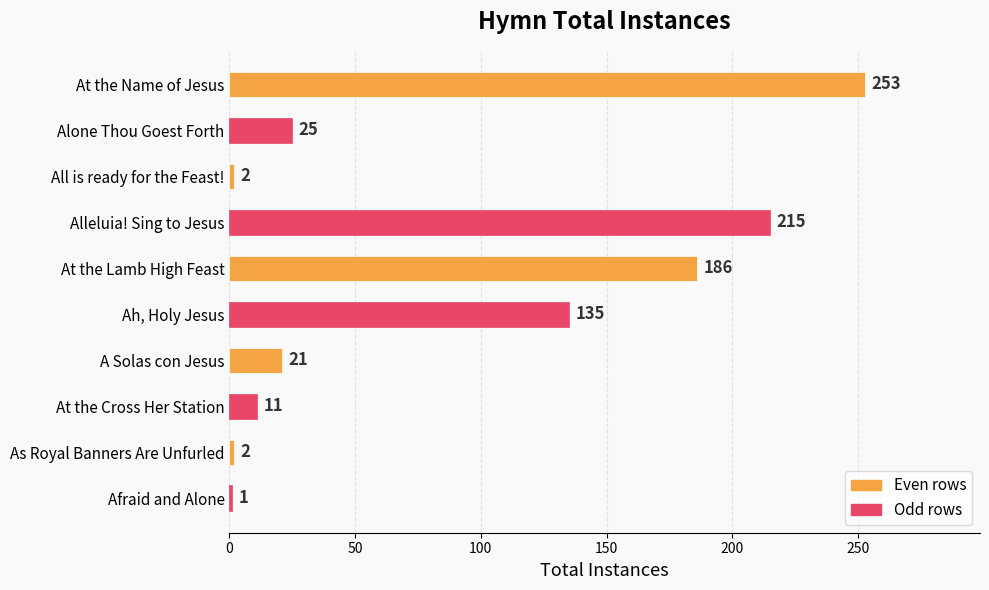

How many distinct data groups are displayed?

1